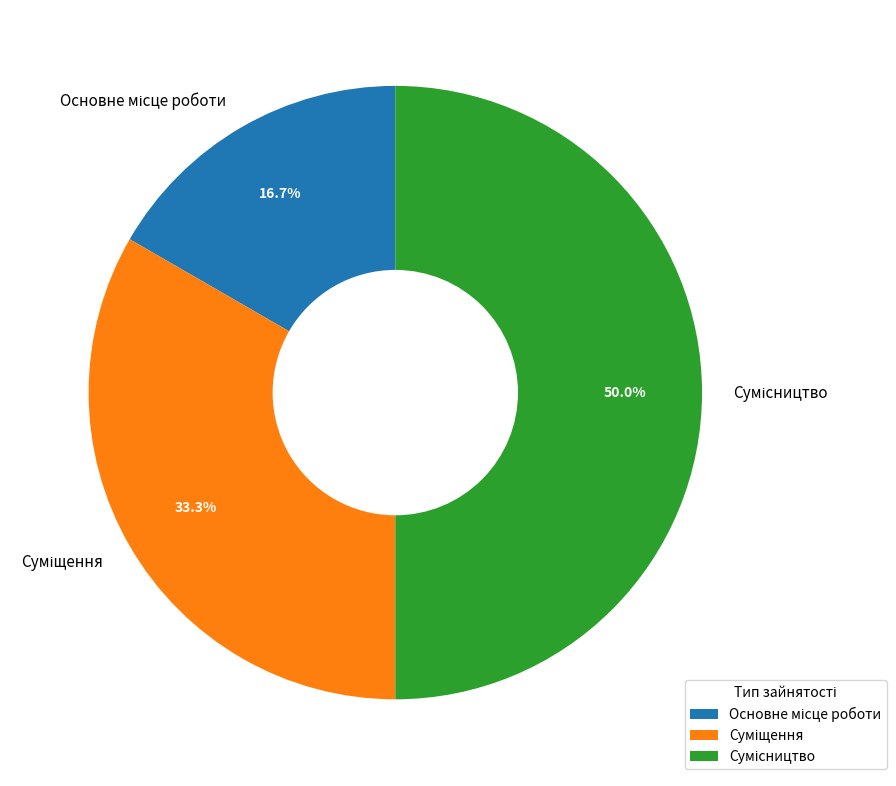

Is it true that Сумісництво is 50% of the pie?

True